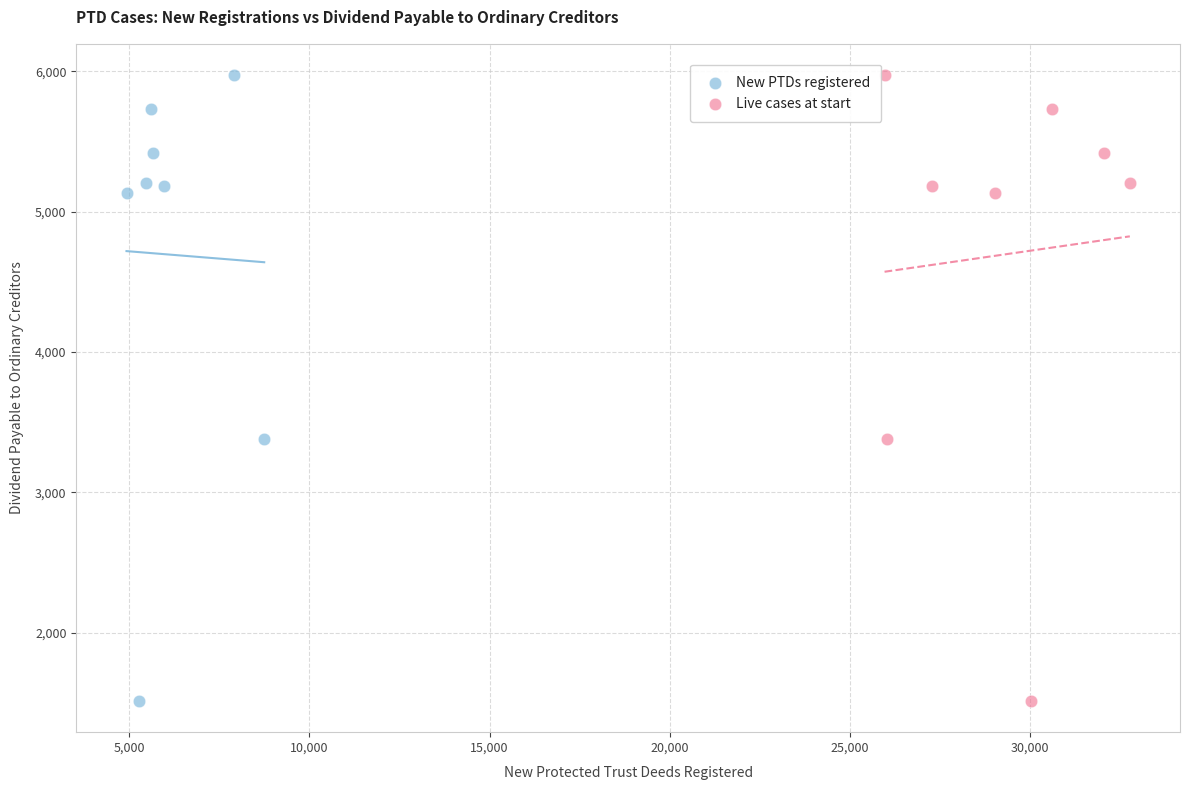

What are all the series names shown in the legend?

New PTDs registered, Live cases at start